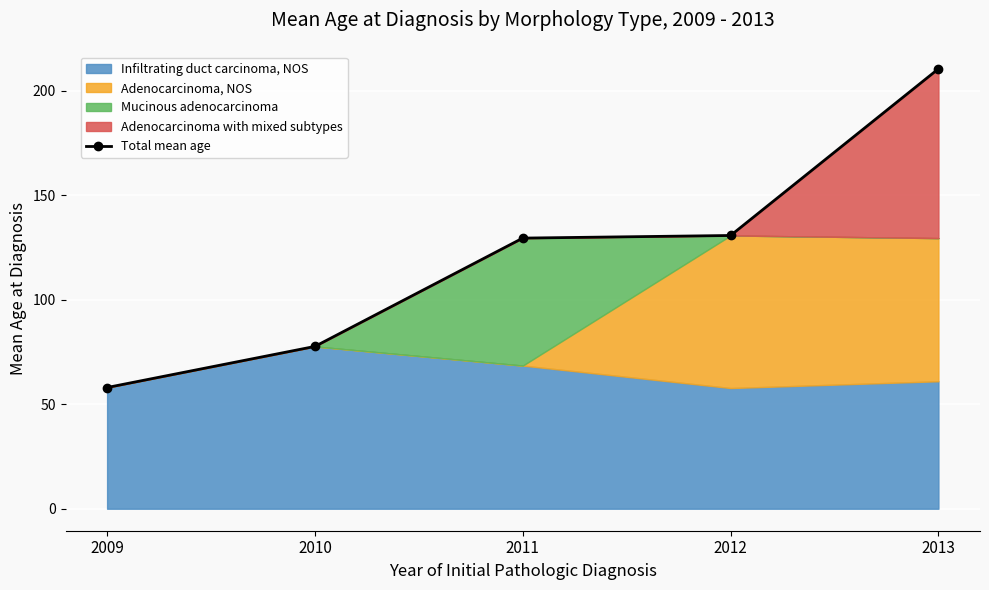

List the labels in order of value, largest first.

2013, 2012, 2011, 2010, 2009